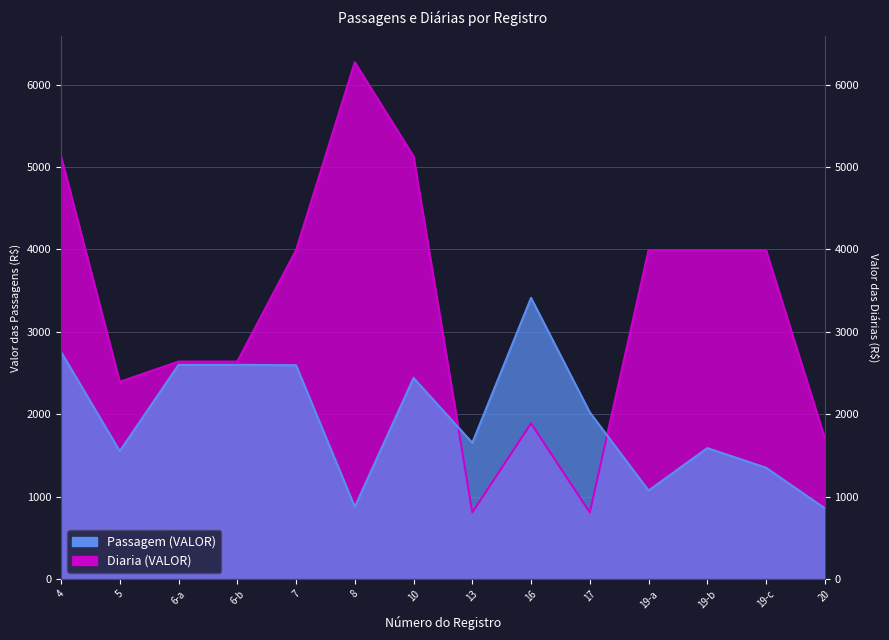

What is the total value across all series at 6-a?

5240.0